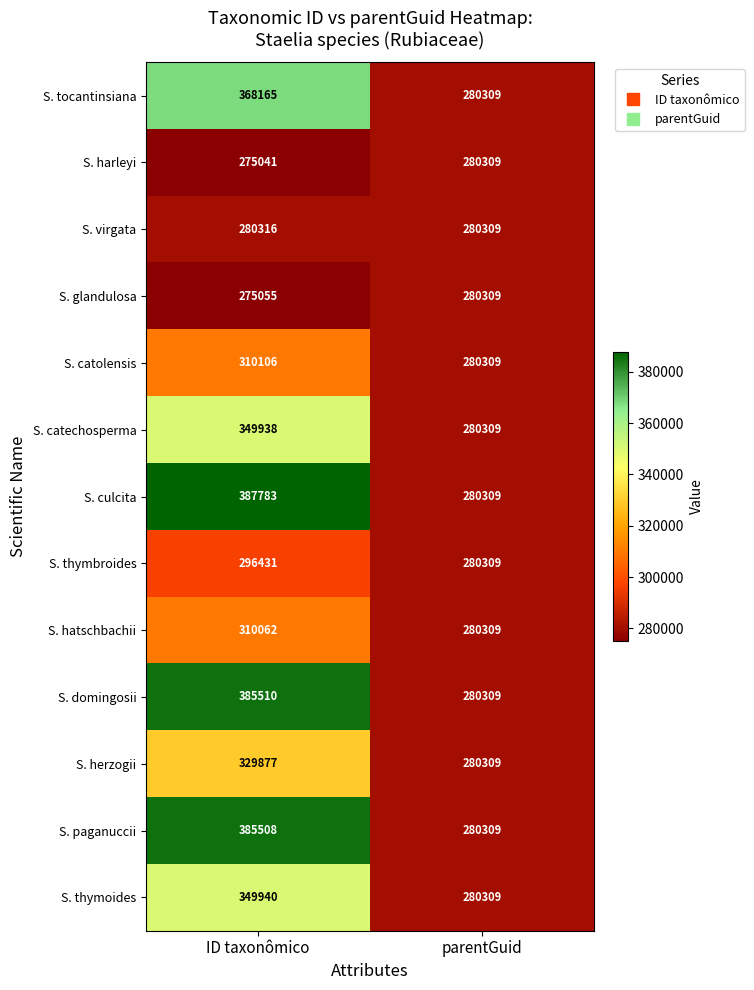

Reading left to right, what are all the values shown in this chart?

S. tocantinsiana: 368165	280309
S. harleyi: 275041	280309
S. virgata: 280316	280309
S. glandulosa: 275055	280309
S. catolensis: 310106	280309
S. catechosperma: 349938	280309
S. culcita: 387783	280309
S. thymbroides: 296431	280309
S. hatschbachii: 310062	280309
S. domingosii: 385510	280309
S. herzogii: 329877	280309
S. paganuccii: 385508	280309
S. thymoides: 349940	280309